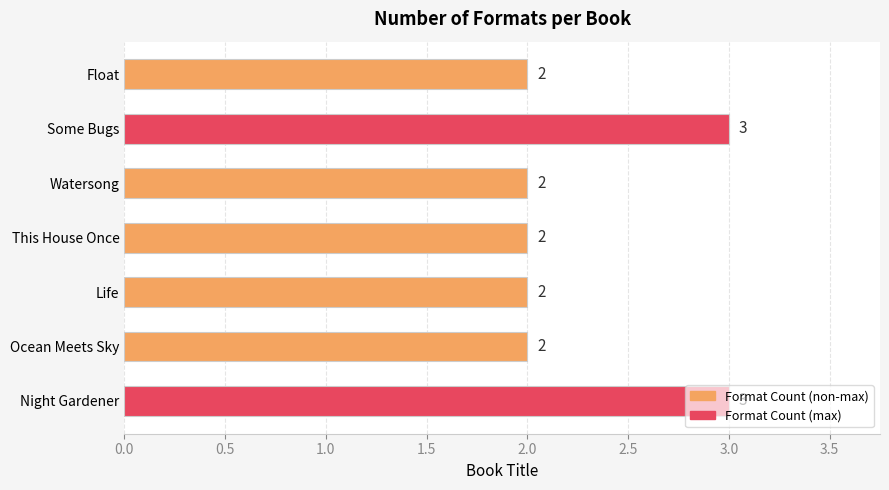

Count the values in the range 2 to 3.

7